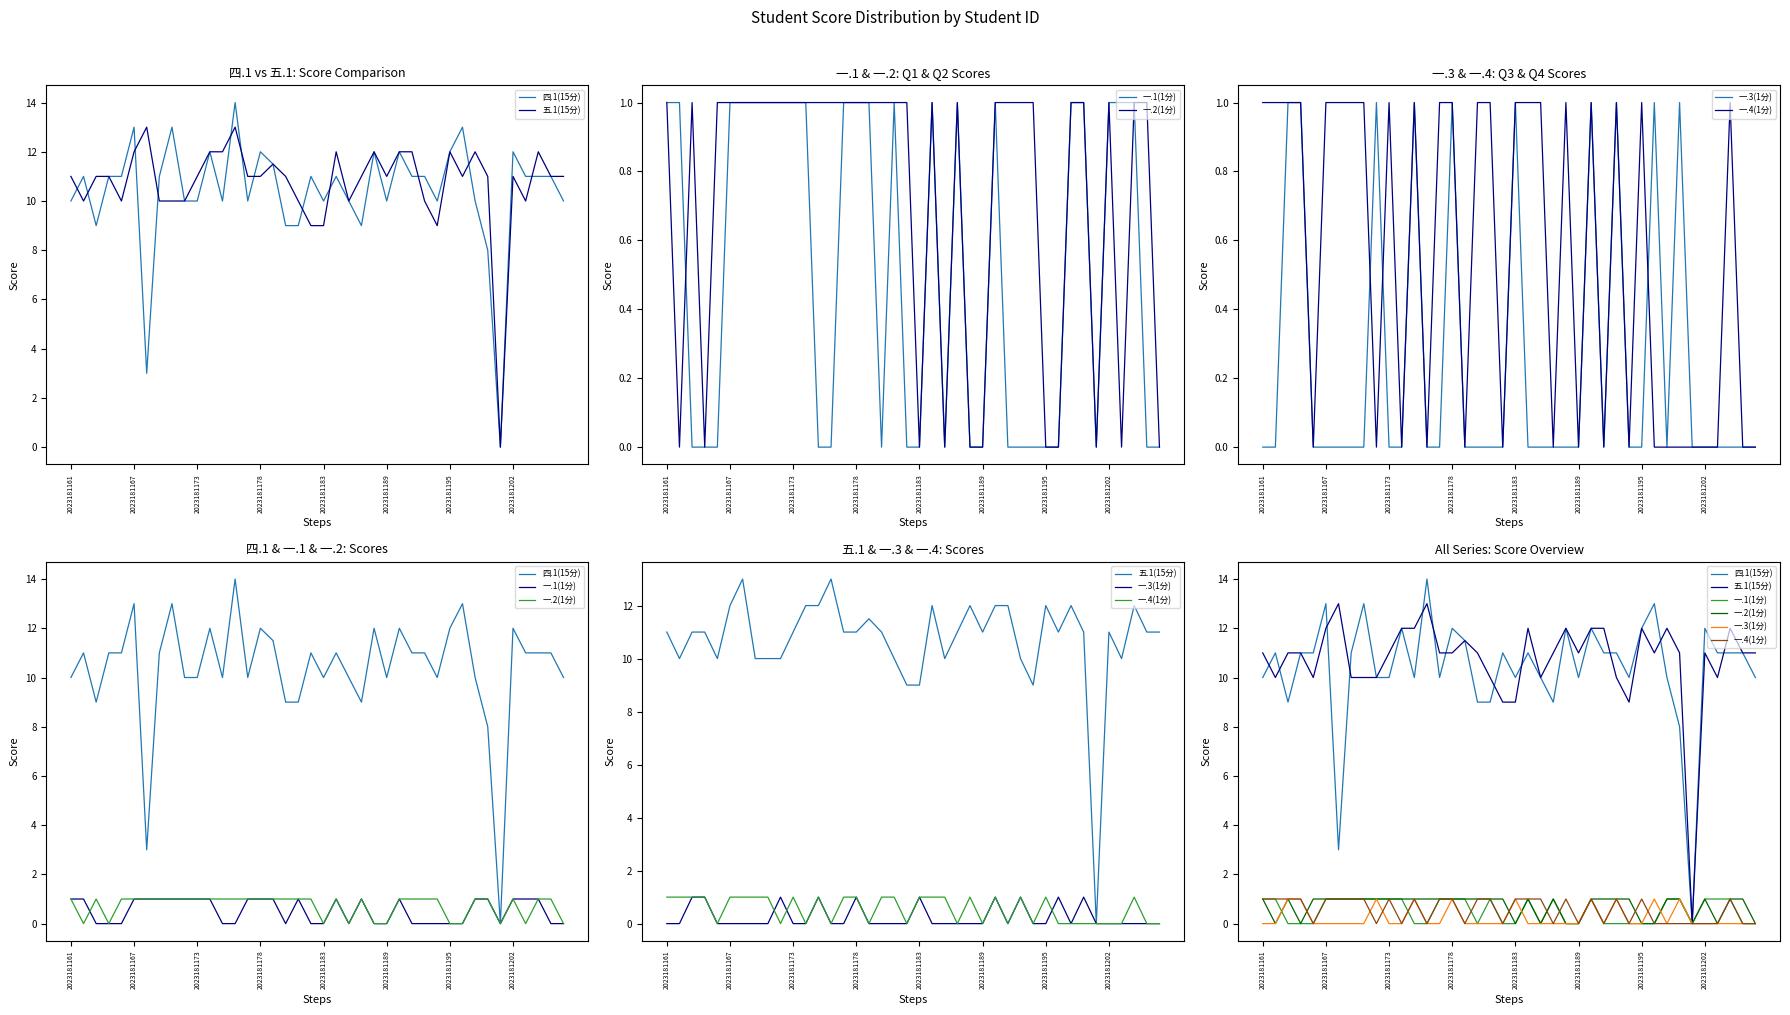

True or false: 五.1(15分) and 一.2(1分) cross at least once.

False